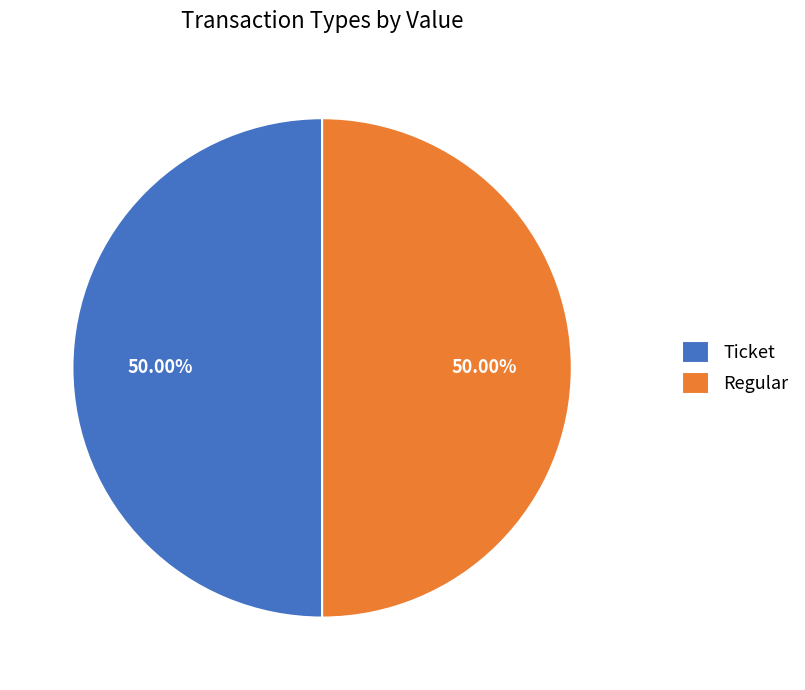

The Regular slice represents 99% of the pie. True or false?

False